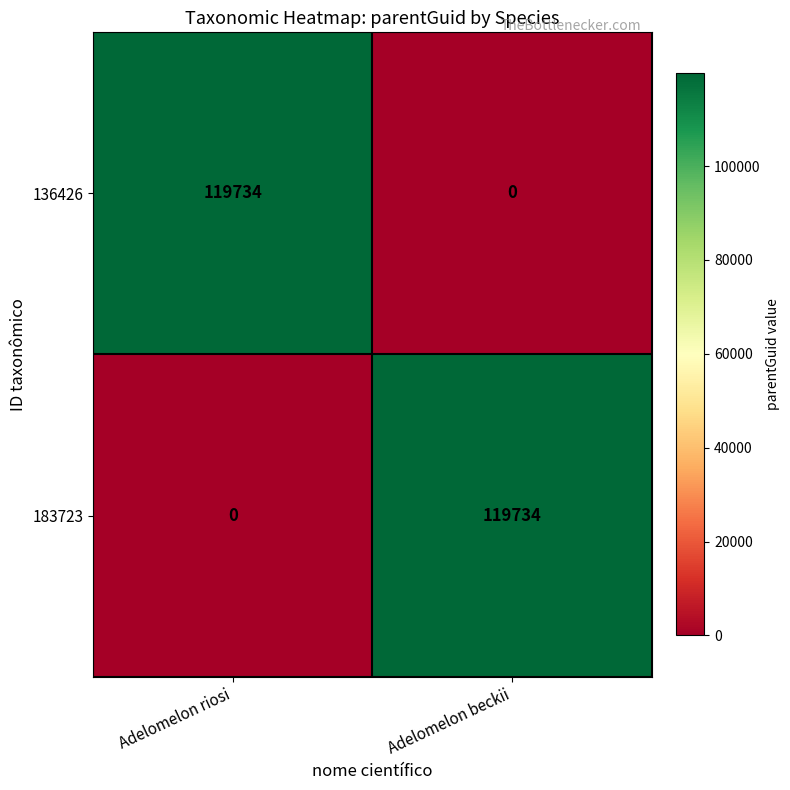

What is the total value across all series at Adelomelon riosi?

119734